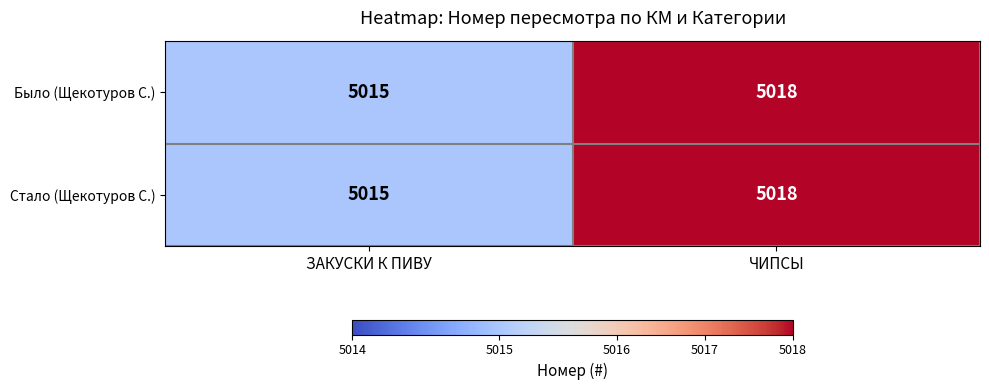

Reading right to left, list all the values displayed in this chart.

Было (Щекотуров С.): 5018	5015
Стало (Щекотуров С.): 5018	5015